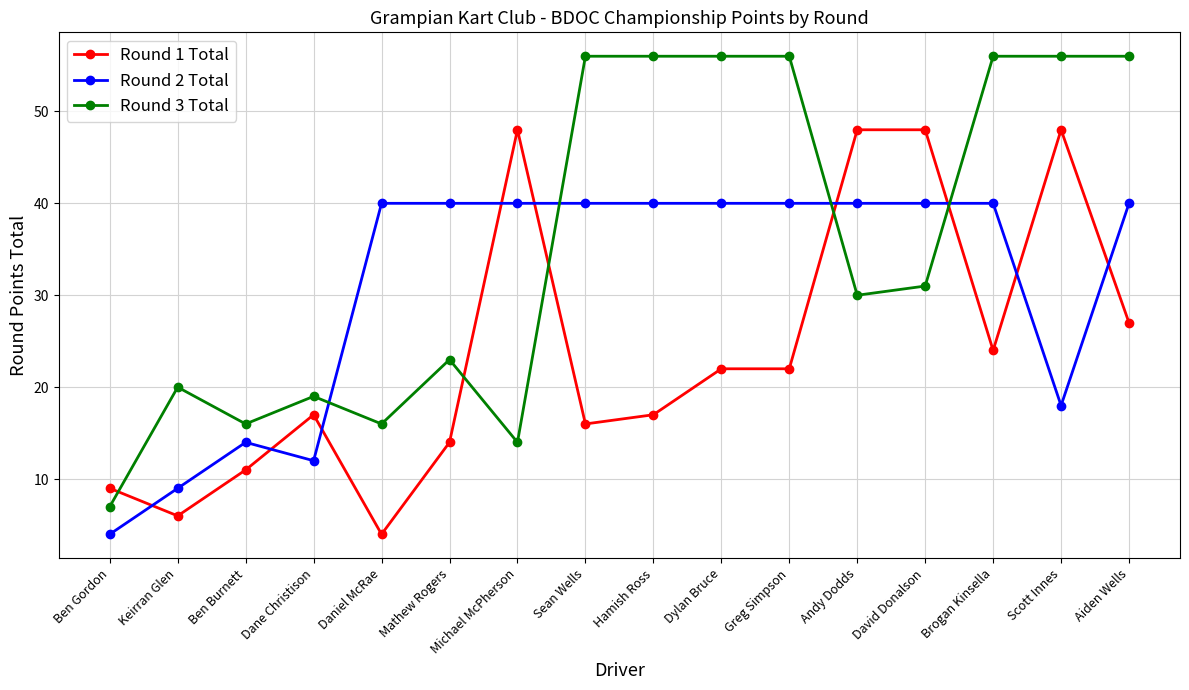

Rank the series by their average value, from highest to lowest.

Round 3 Total, Round 2 Total, Round 1 Total